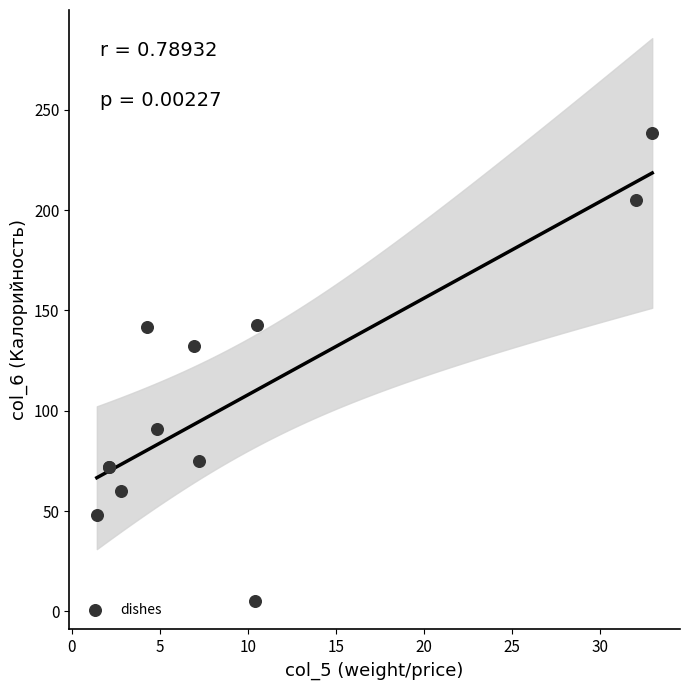

What Y value in the scatter plot is closest to 121?

132.0